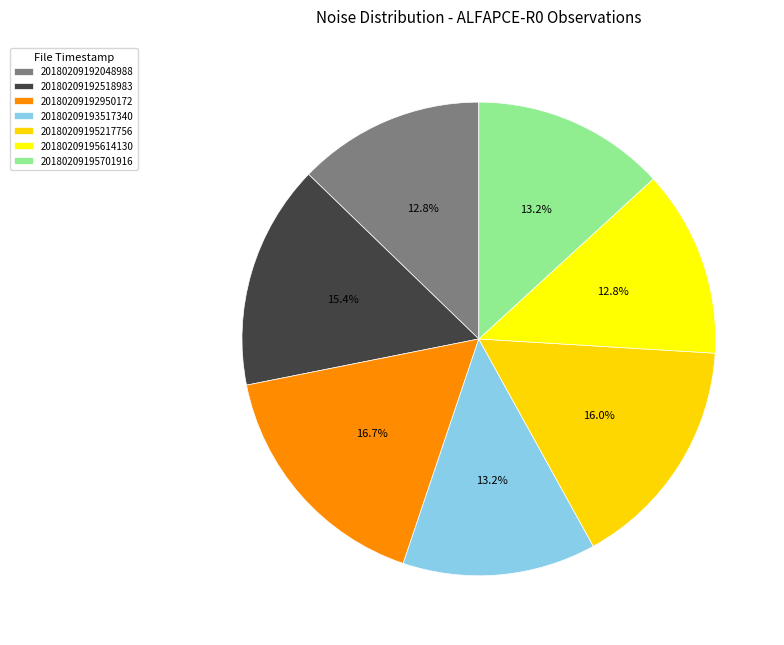

What is the change in value from 20180209195217756 to 20180209195614130?

-0.3